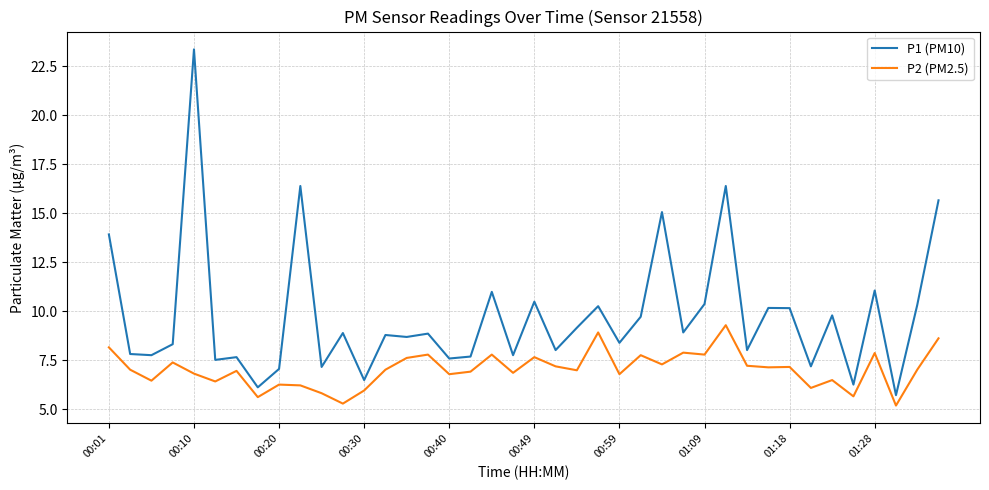

True or false: P1 (PM10) and P2 (PM2.5) intersect in this chart.

False